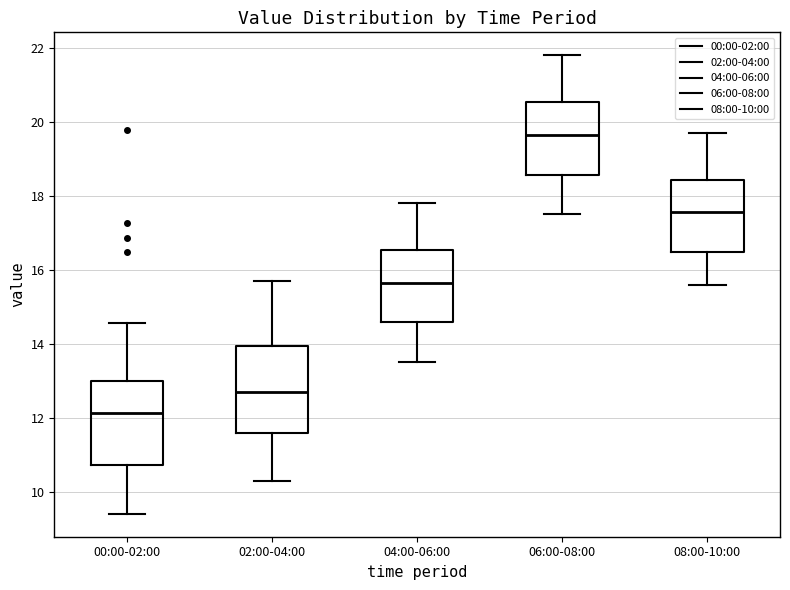

Reading left to right, transcribe this box plot: for each box, give where its median line is, the range the box spans, and where its two whiskers end, as read against the y-axis. The values are not printed on the chart, so give them approximately, as read against the axis.

00:00-02:00: median 12.2, box 10.8 to 13.0, whiskers 9.4 to 14.6
02:00-04:00: median 12.8, box 11.6 to 14.0, whiskers 10.4 to 15.8
04:00-06:00: median 15.6, box 14.6 to 16.6, whiskers 13.6 to 17.8
06:00-08:00: median 19.6, box 18.6 to 20.6, whiskers 17.6 to 21.8
08:00-10:00: median 17.6, box 16.4 to 18.4, whiskers 15.6 to 19.8